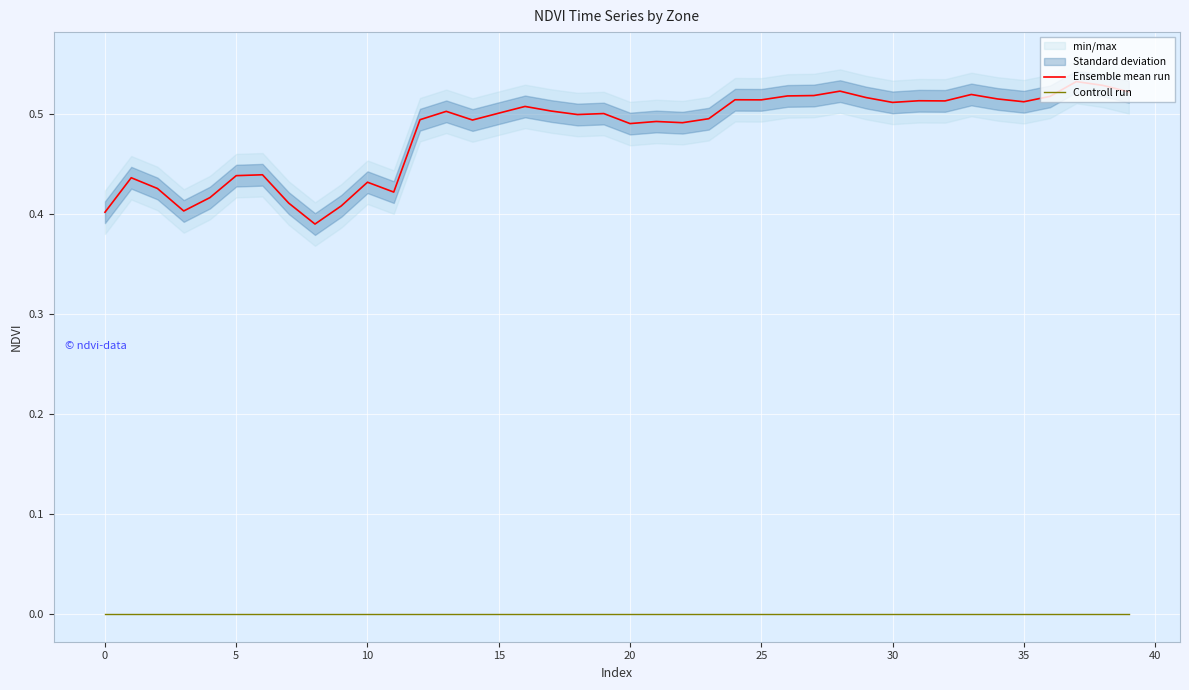

True or false: Ensemble mean run has more than 2 interior local peaks.

True